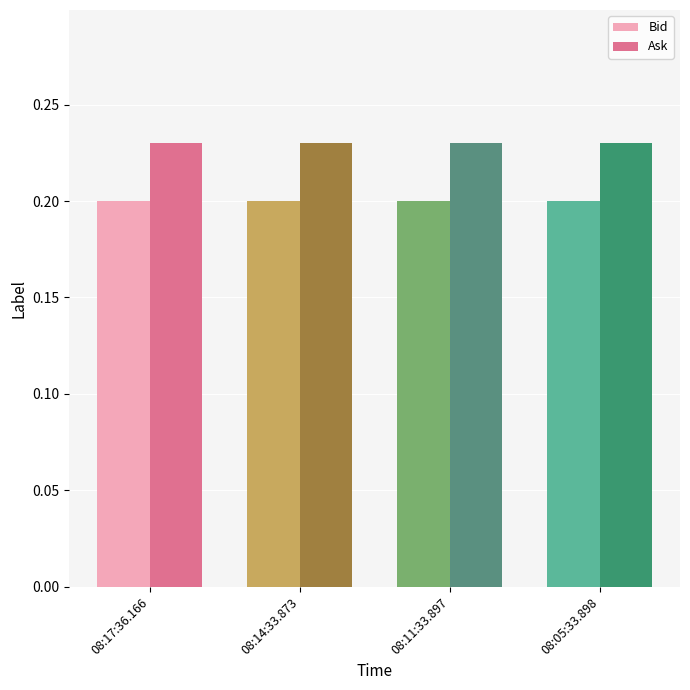

Which series has the largest total across all categories?

Ask